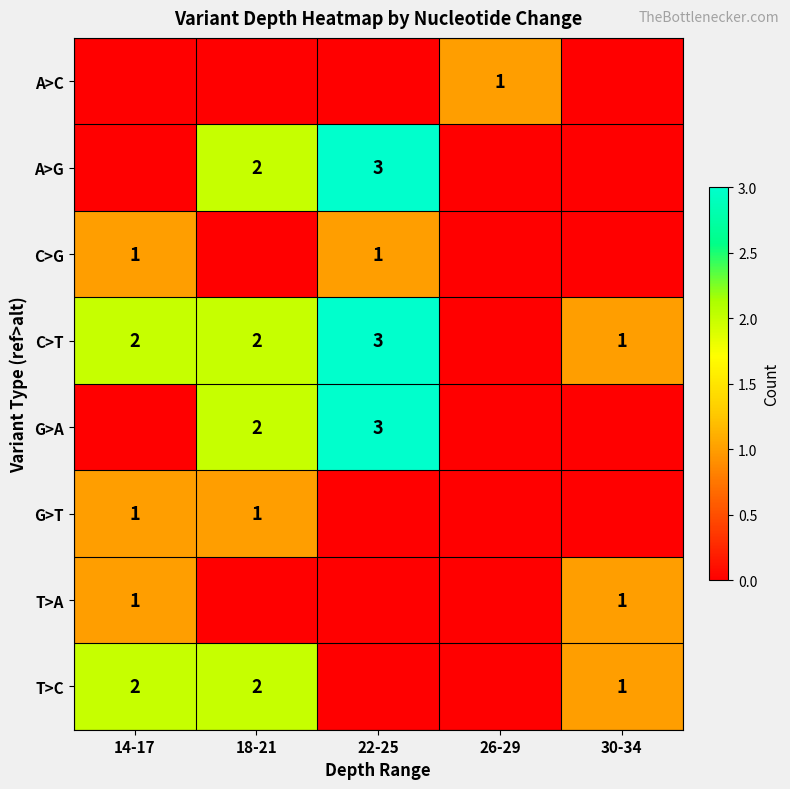

True or false: C>G has a value of 1 at 14-17.

True